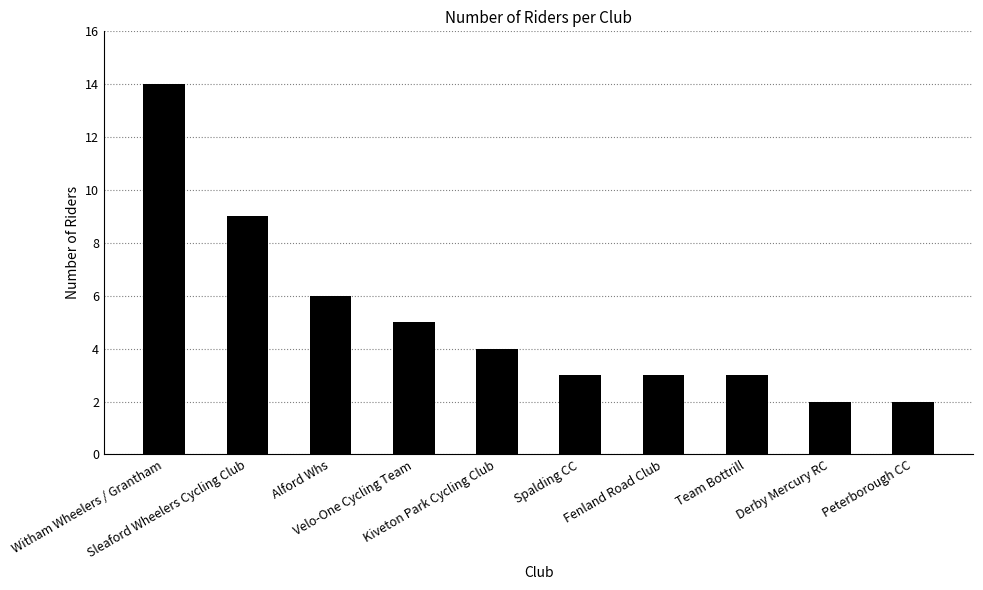

What is the greatest value displayed?

14